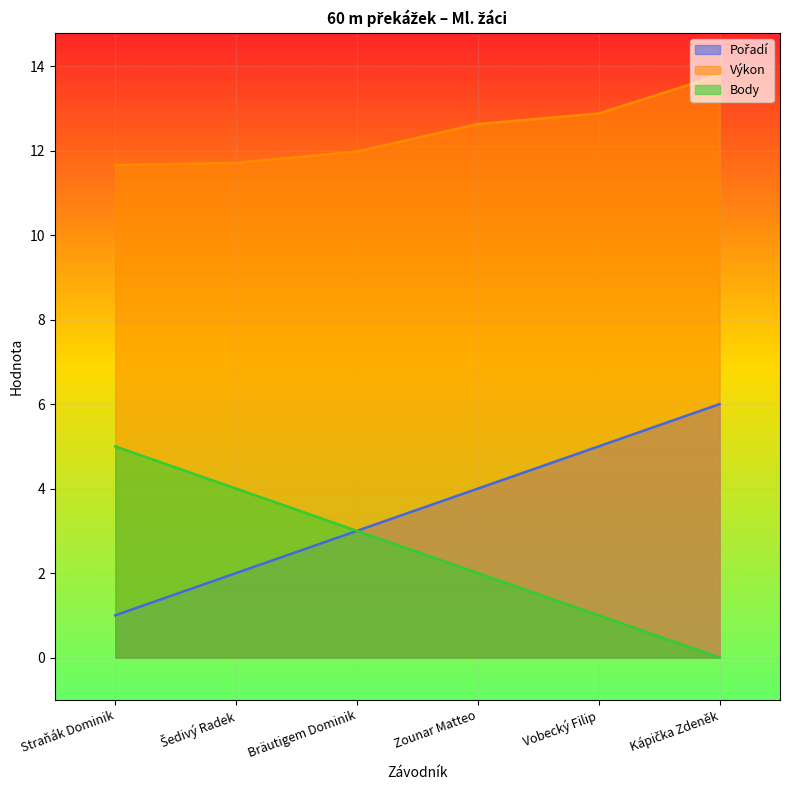

What is the sum of the Pořadí values at Vobecký Filip and Šedivý Radek?

7.0